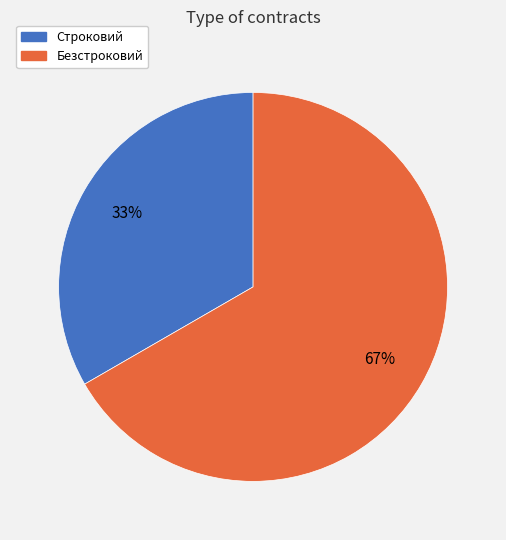

Which slice represents more than half of the pie?

Безстроковий